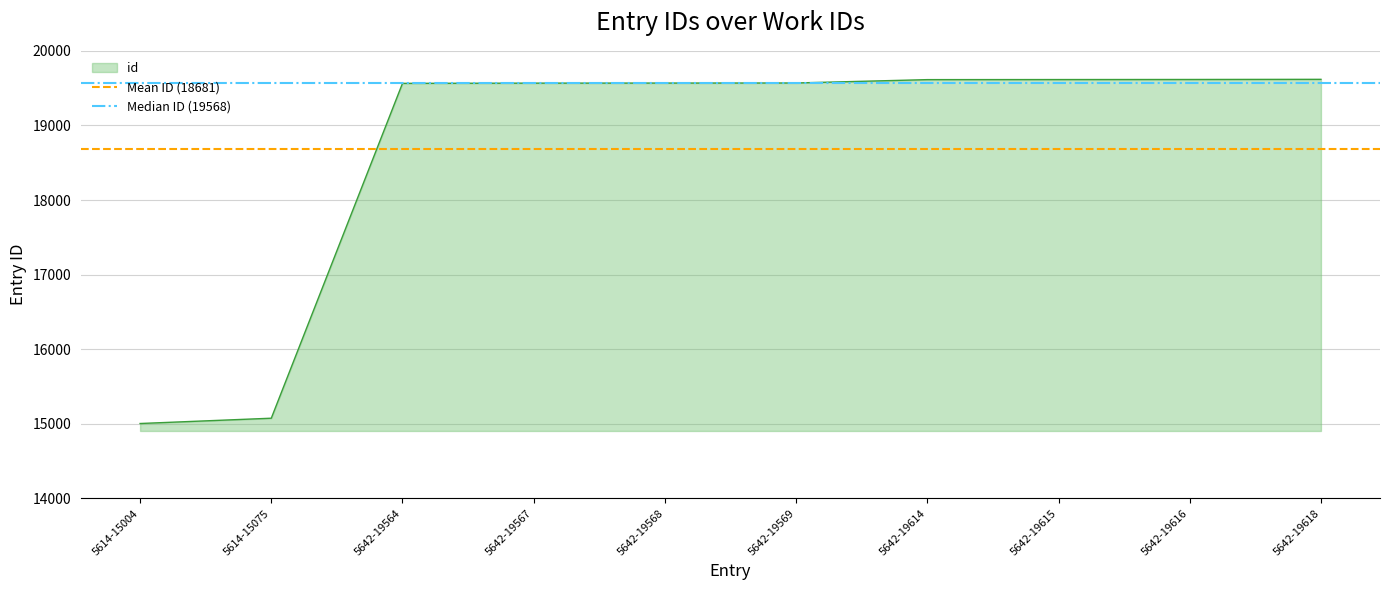

Read the Mean ID (18681) value at 5614-15004.

18681.0